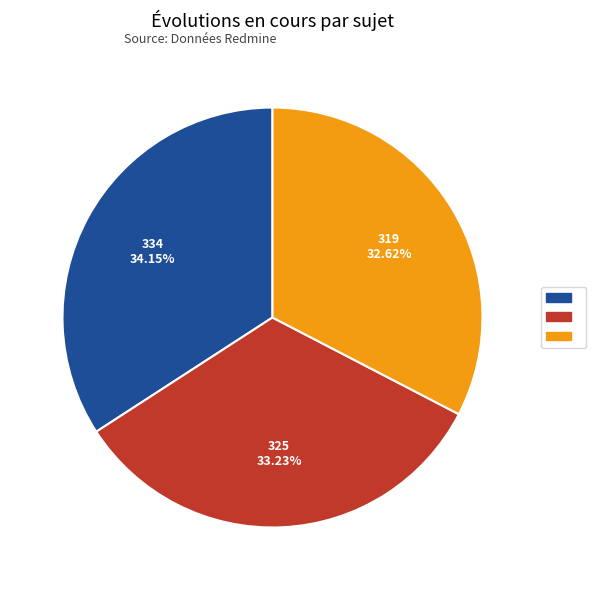

Is there any slice that represents more than half of the pie?

No